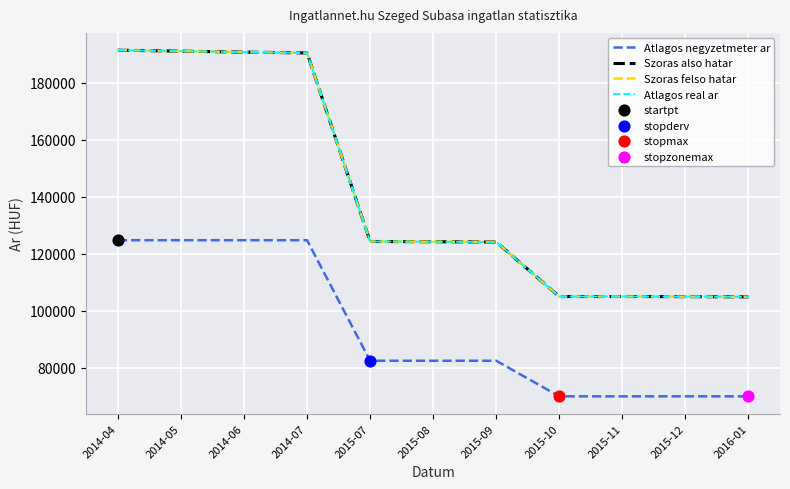

What are all the series names shown in the legend?

Atlagos negyzetmeter ar, Szoras also hatar, Szoras felso hatar, Atlagos real ar